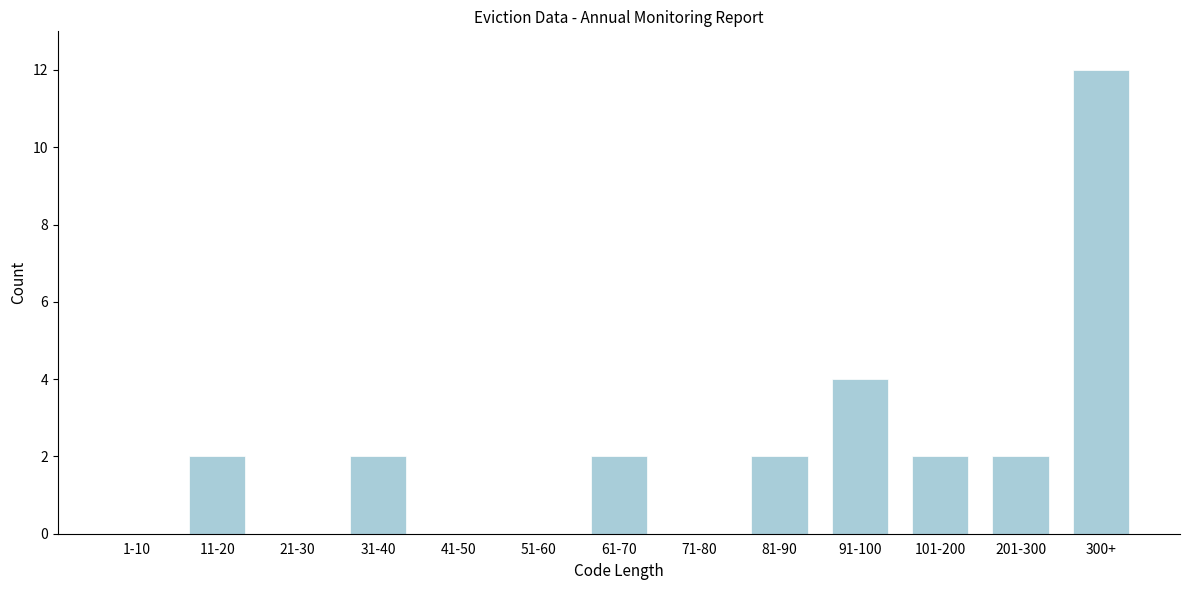

Reading left to right, what are all the values shown in this chart?

1-10=0	11-20=2	21-30=0	31-40=2	41-50=0	51-60=0	61-70=2	71-80=0	81-90=2	91-100=4	101-200=2	201-300=2	300+=12